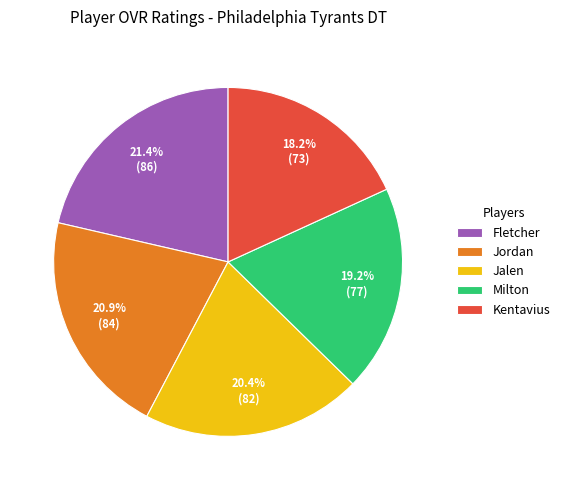

What is the smallest slice in the pie chart?

Kentavius